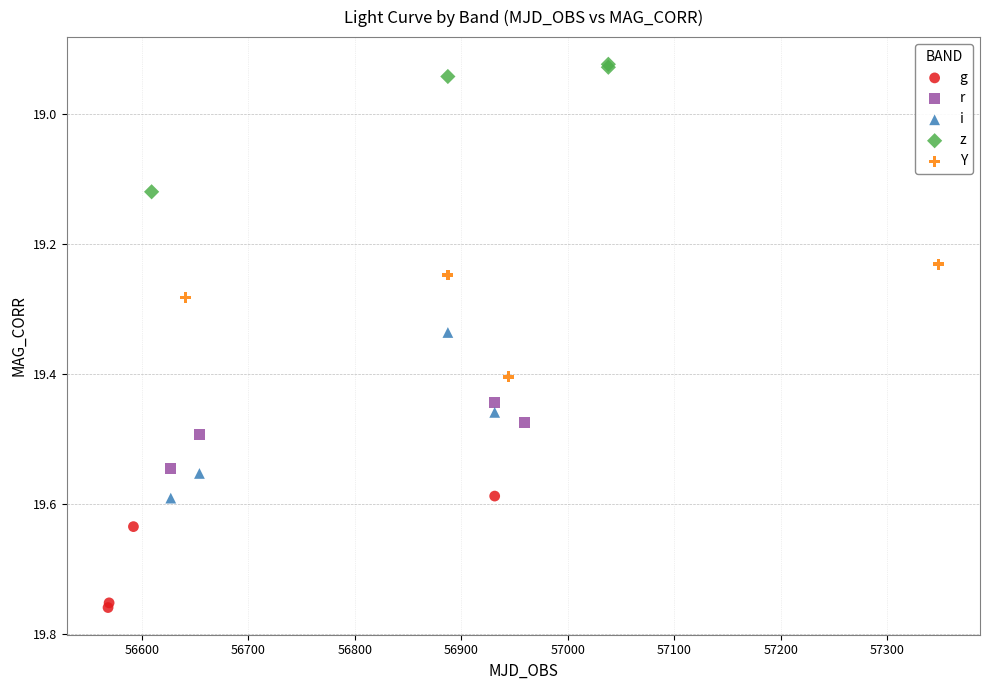

Which series contains the highest Y value?

g